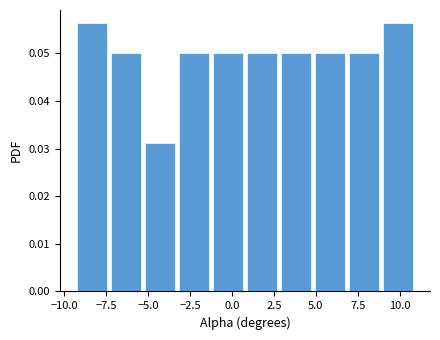

Reading left to right, transcribe this chart: for each bar, give the range it covers on the x-axis and its height. Neither the bar edges nor the heights are printed on the chart, so give them approximately, as read against the axes.

-9 to -7: 0.056
-7 to -5: 0.050
-5 to -3: 0.031
-3 to -1: 0.050
-1 to 1: 0.050
1 to 3: 0.050
3 to 5: 0.050
5 to 7: 0.050
7 to 9: 0.050
9 to 11: 0.056